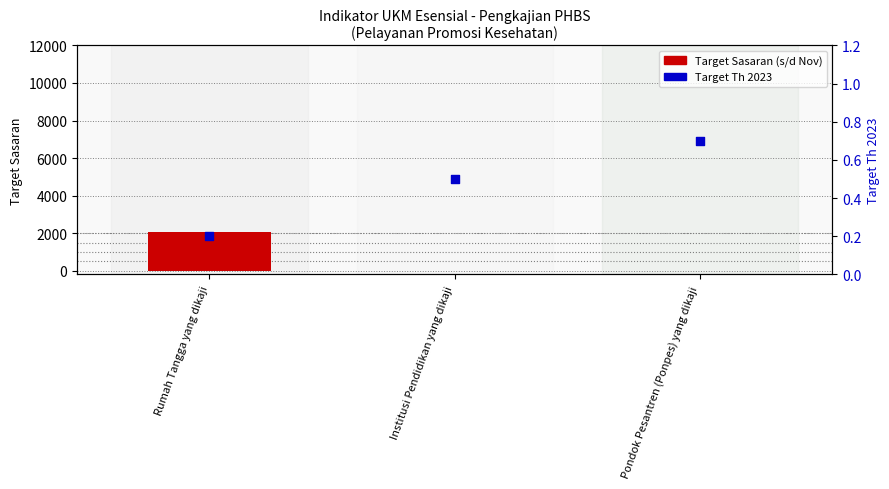

Which series reaches the minimum Y coordinate?

Target Sasaran (s/d Nov)